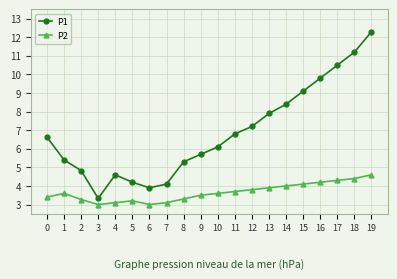

What is the difference between the highest and lowest values at 7?

1.0